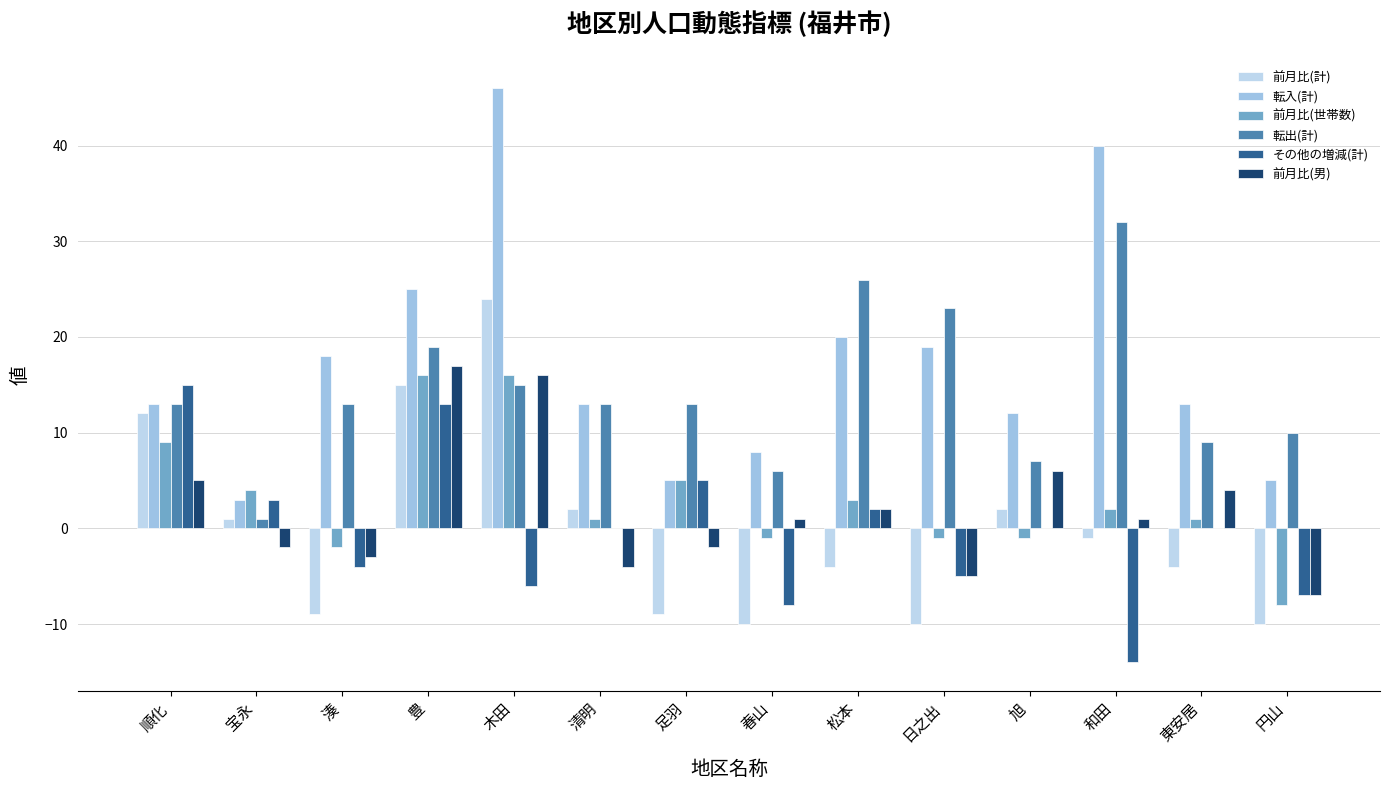

What is the difference between the maximum and minimum values in the 転入(計) series?

43